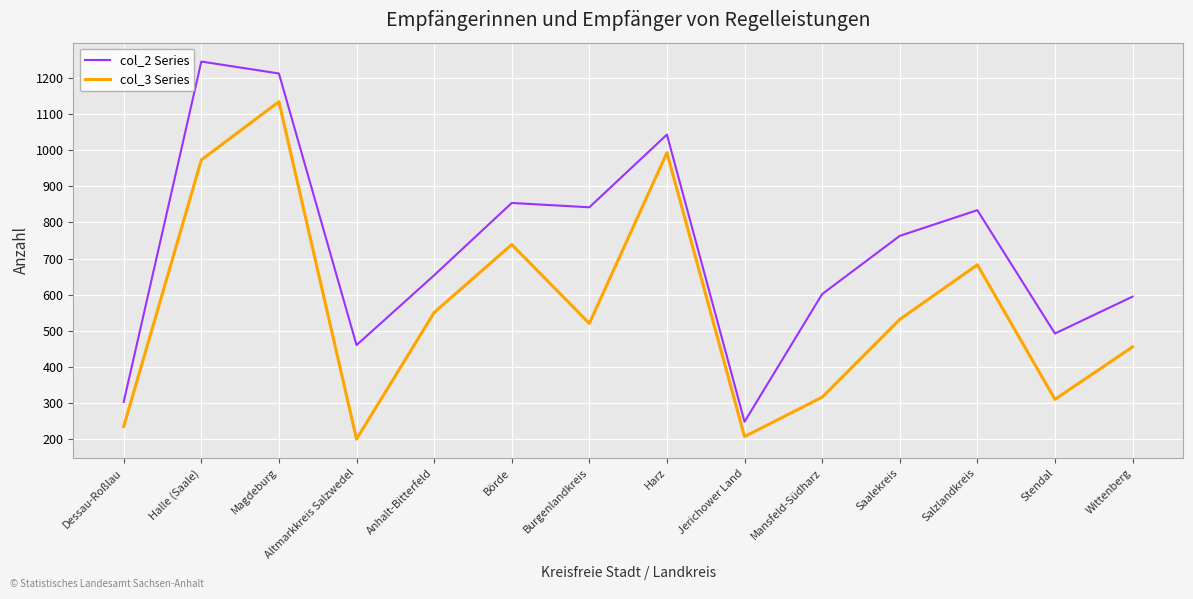

How many lines are shown in the chart?

2